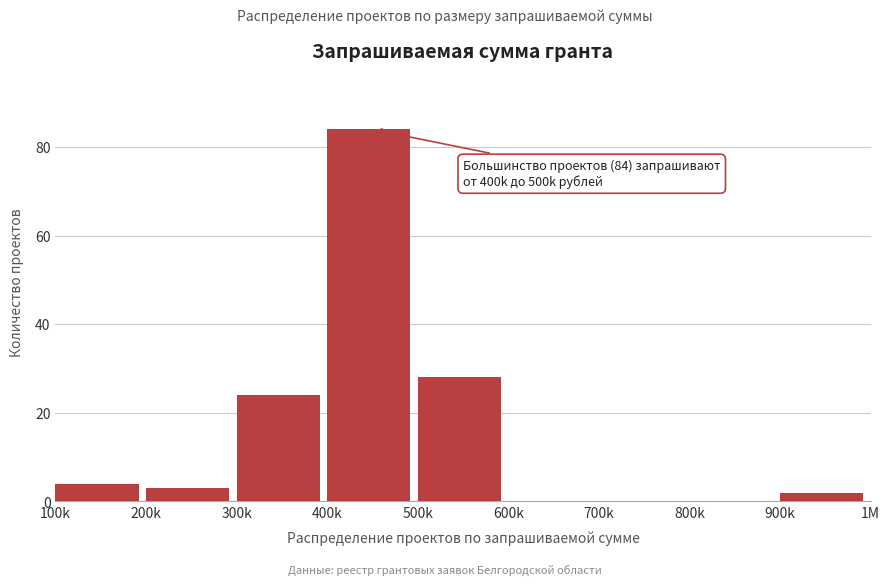

Reading left to right, extract all data points from this chart.

100k=4	200k=3	300k=24	400k=84	500k=28	600k=0	700k=0	800k=0	900k=2